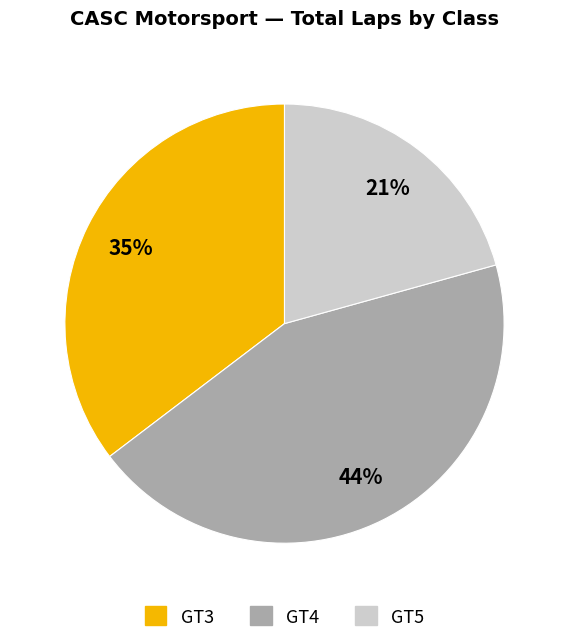

Is it true that GT3 is 41% of the pie?

False